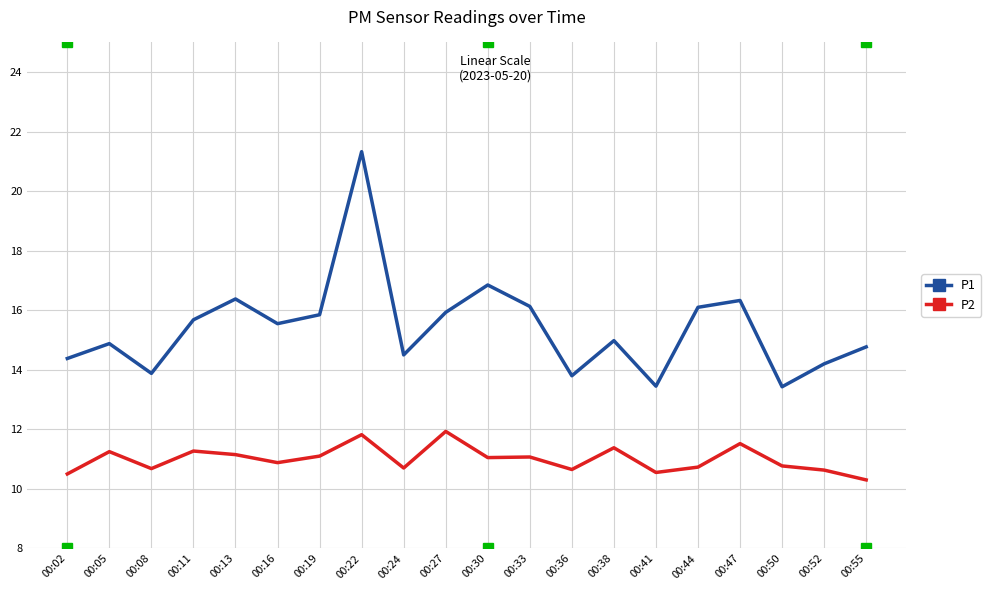

Which category has the highest value in the P1 series?

00:22